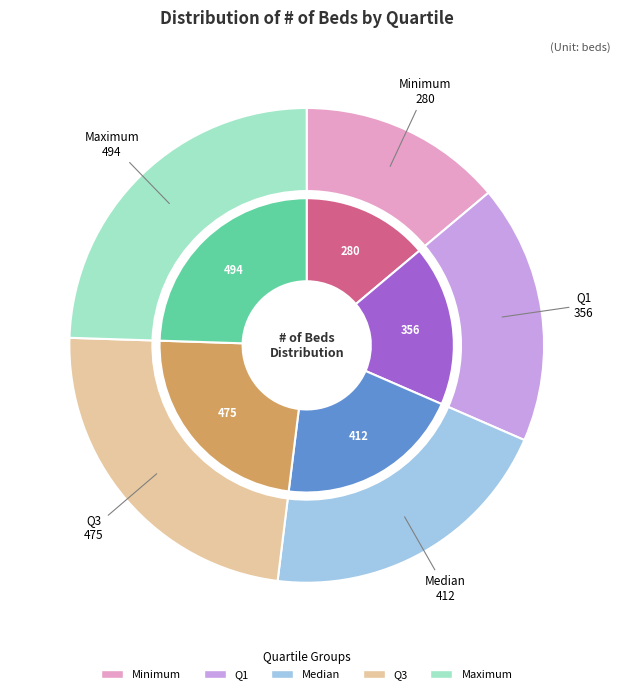

What percentage is the Minimum slice, to the nearest percent?

14%